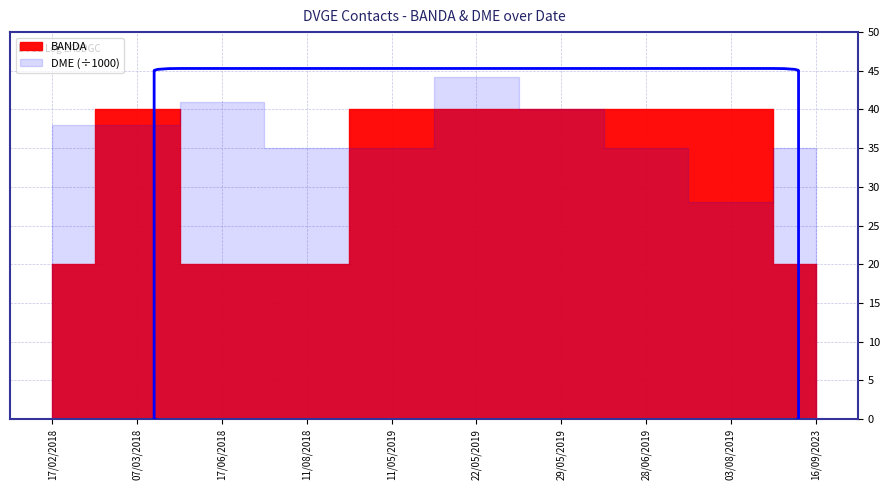

Rank the series by their maximum value, from lowest to highest.

BANDA, DME